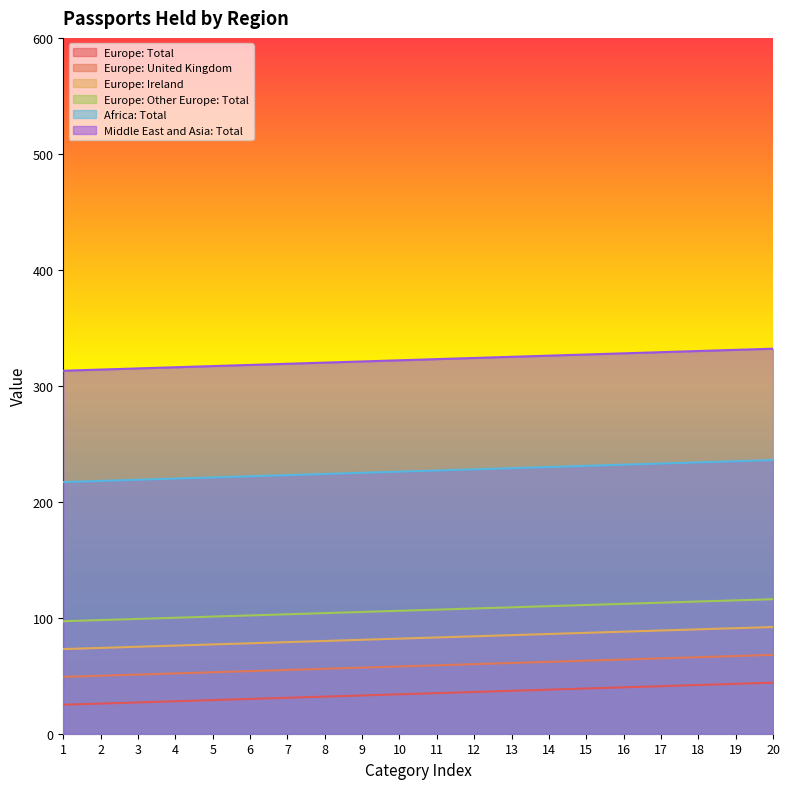

Does the chart display data point markers on the line(s)?

No